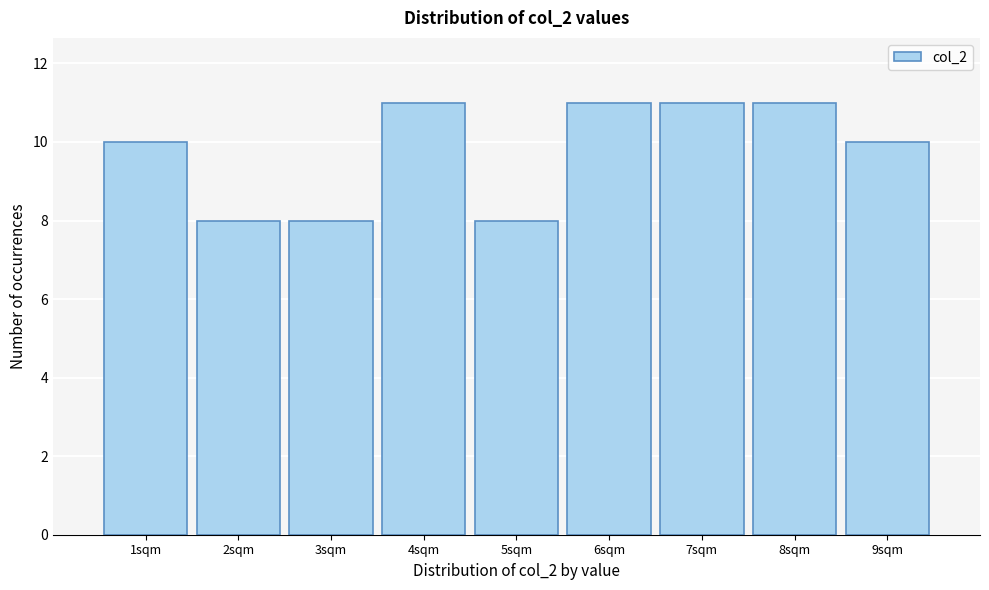

Reading left to right, transcribe this chart: for each bar, give the range it covers on the x-axis and its height. The values are not printed on the chart, so give them approximately, as read against the axis.

0.5 to 1.5: 10
1.5 to 2.5: 8
2.5 to 3.5: 8
3.5 to 4.5: 11
4.5 to 5.5: 8
5.5 to 6.5: 11
6.5 to 7.5: 11
7.5 to 8.5: 11
8.5 to 9.5: 10